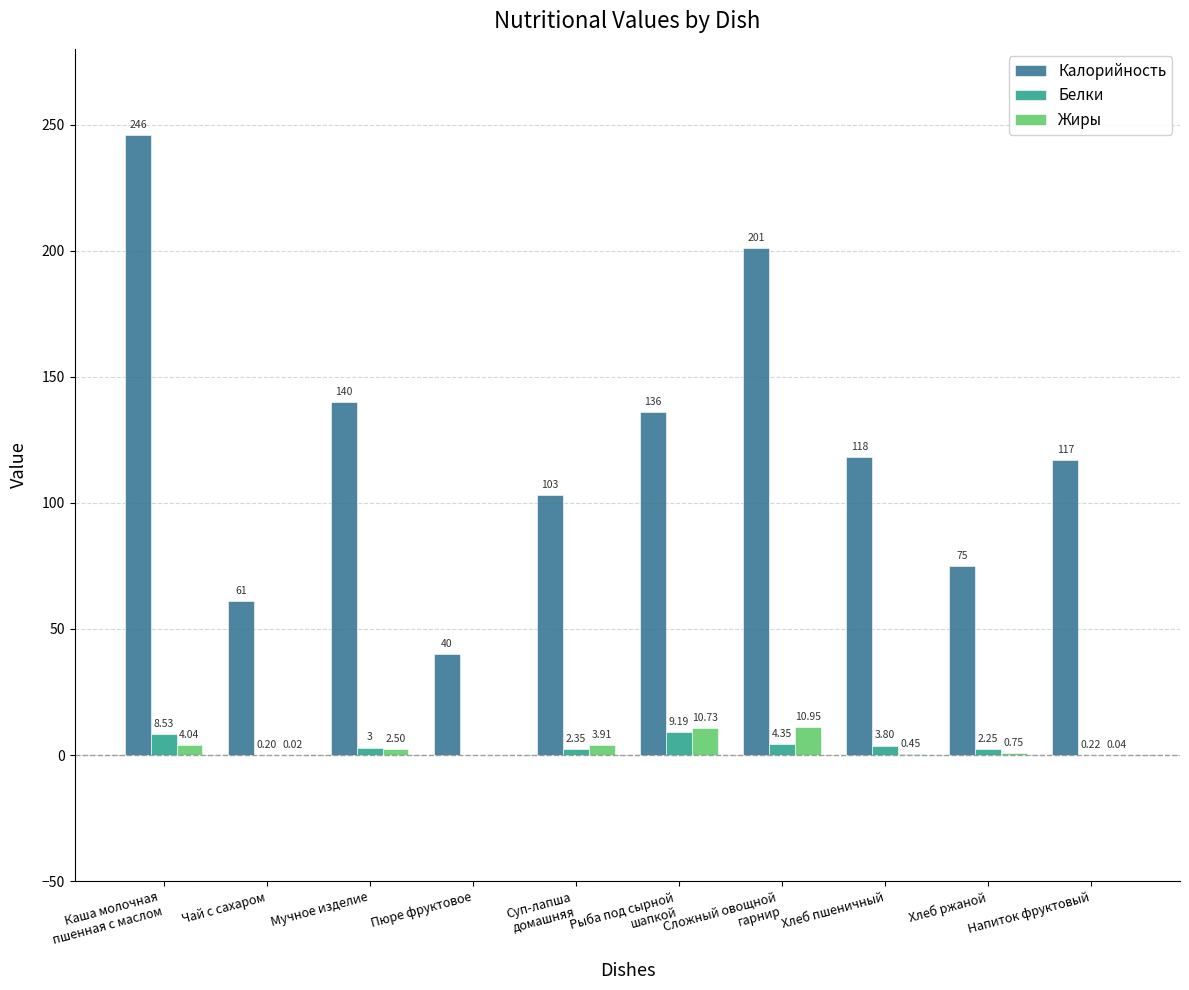

What is the total value across all series at Пюре фруктовое?

40.0